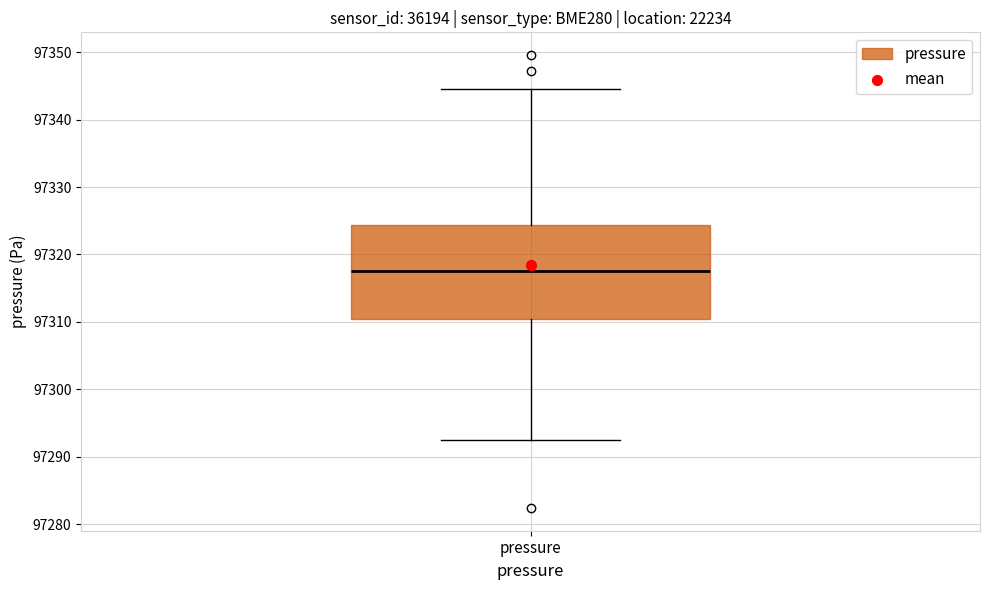

Transcribe this box plot: give where the median line is, the range the box spans, and where the two whiskers end, as read against the y-axis. The values are not printed on the chart, so give them approximately, as read against the axis.

median 97318, box 97310 to 97324, whiskers 97292 to 97345